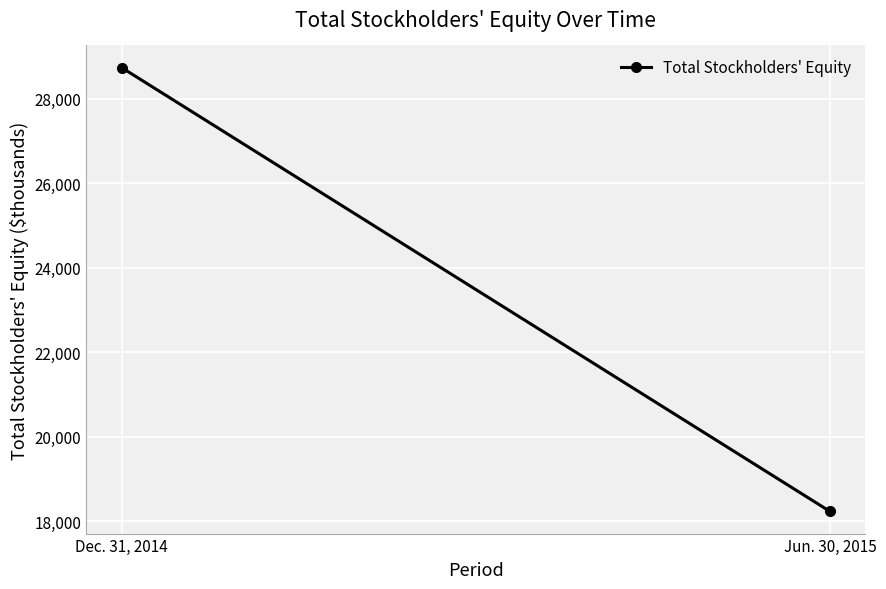

Approximately how many times larger is the value at Dec. 31, 2014 compared to Jun. 30, 2015?

1.6